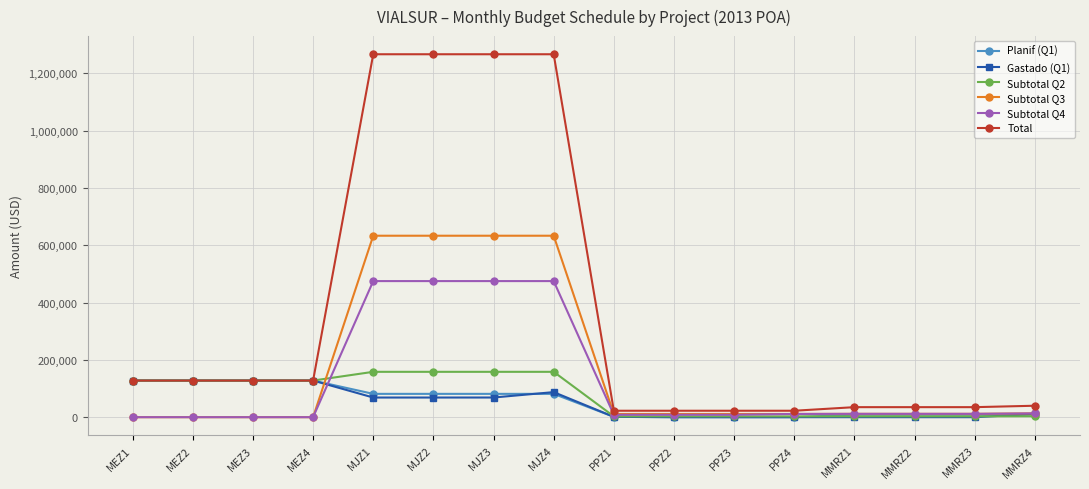

Read the Planif (Q1) value at MJZ2.

81407.9